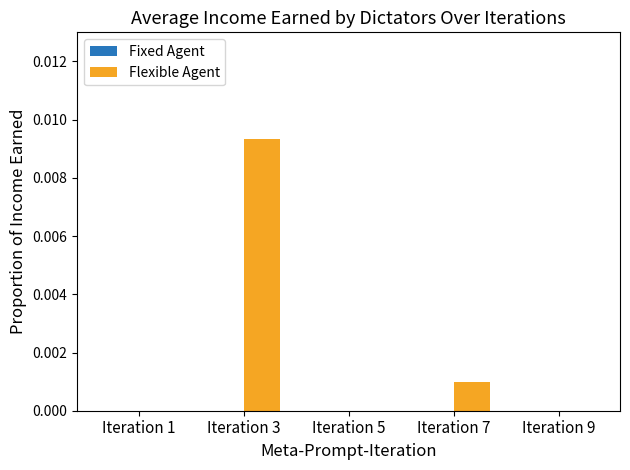

True or false: the data shows 0.0 at Iteration 7.

True